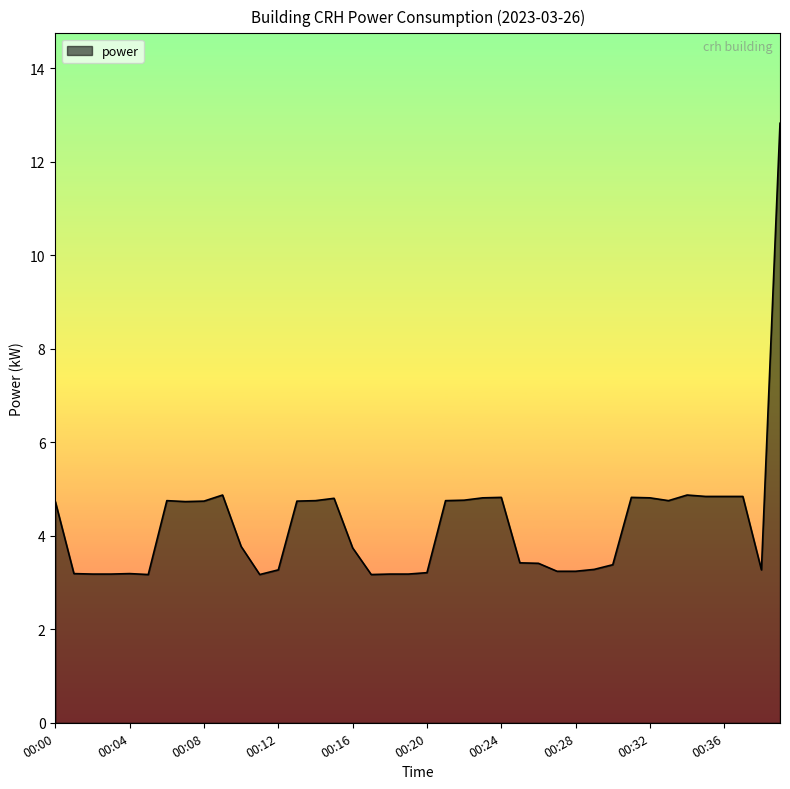

What is the greatest value displayed?

12.8